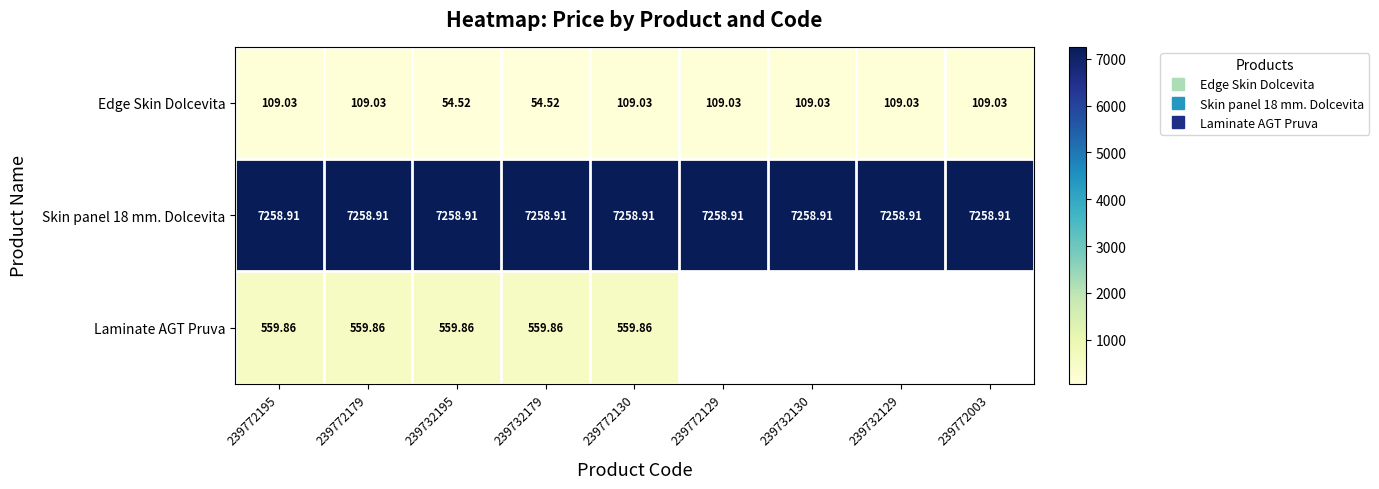

The Laminate AGT Pruva series shows 559.9 at 239732179. True or false?

True